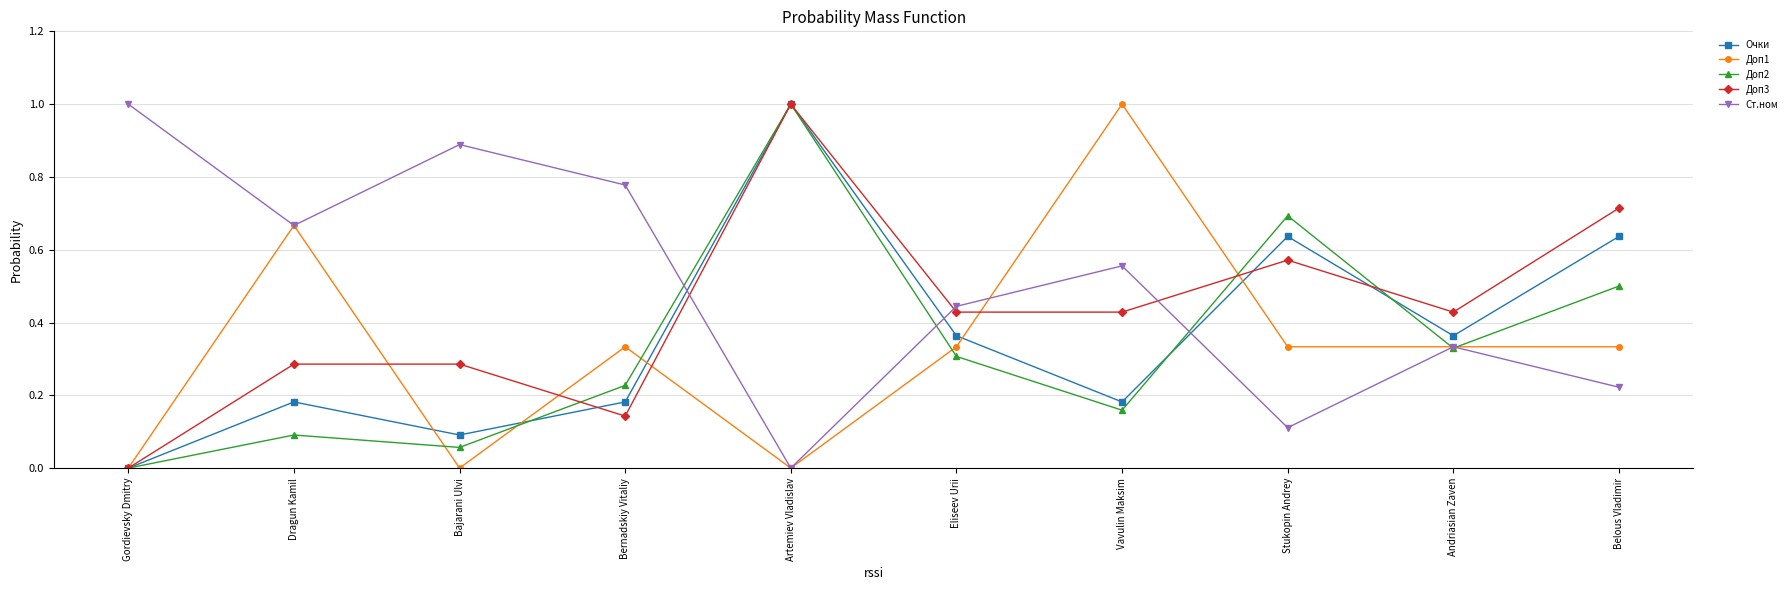

In Ст.ном, how many points are higher than both neighbors (excluding endpoints)?

3